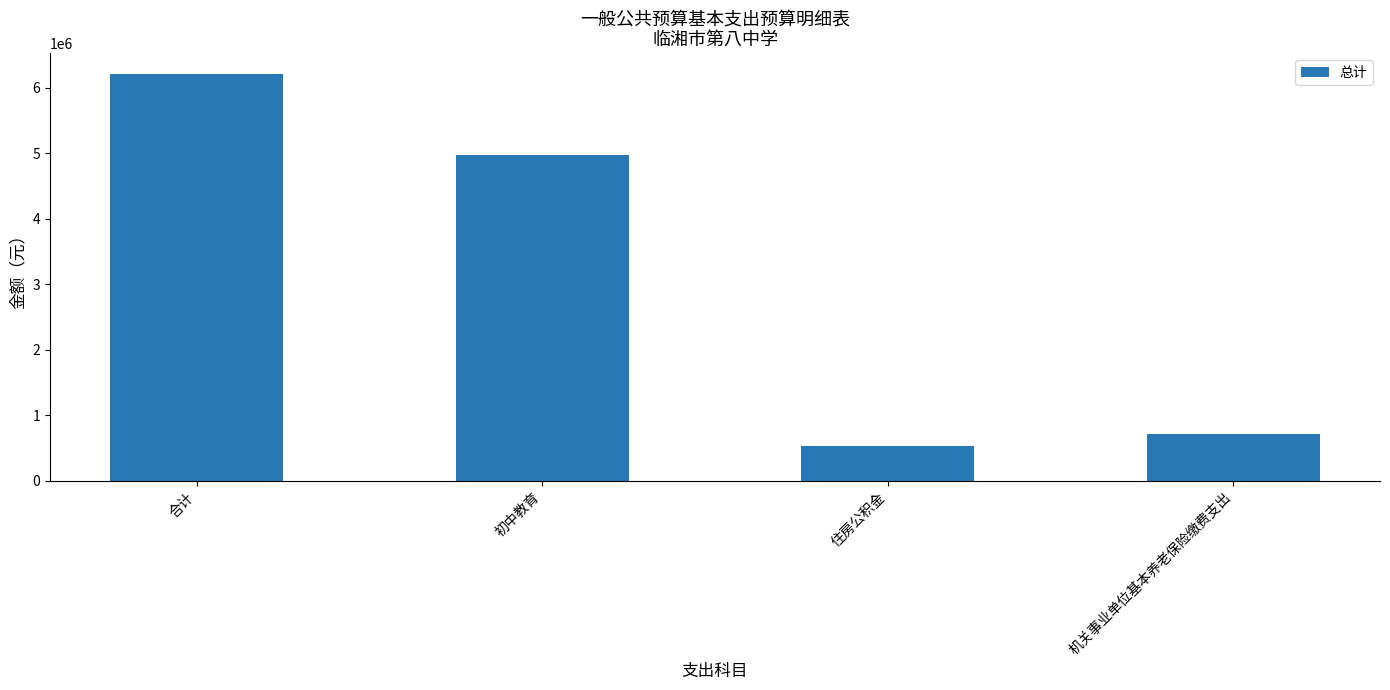

How many values exceed 4970656?

2